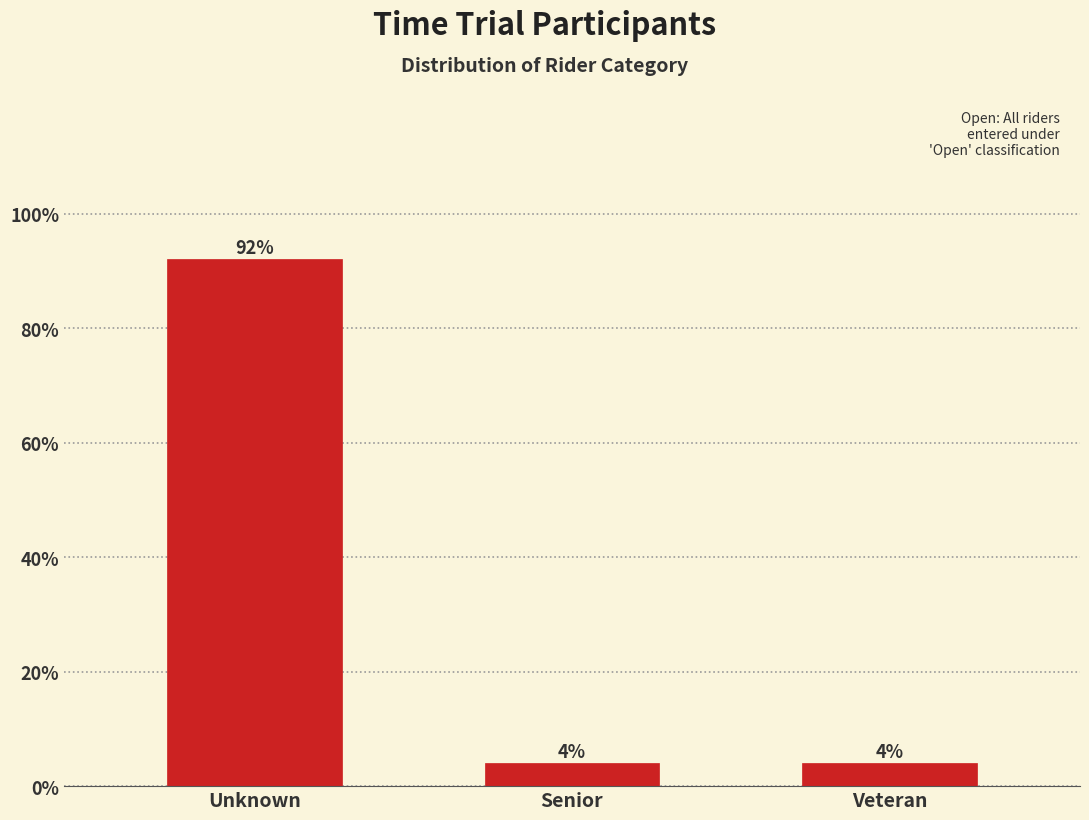

Reading left to right, extract all data points from this chart.

92	4	4